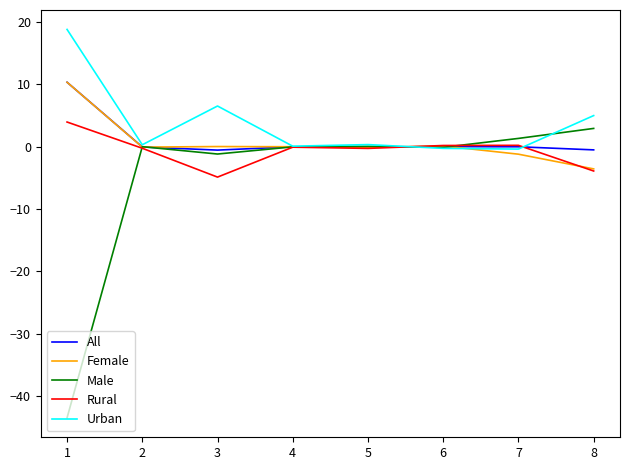

Which series has the largest range (max minus min)?

Male